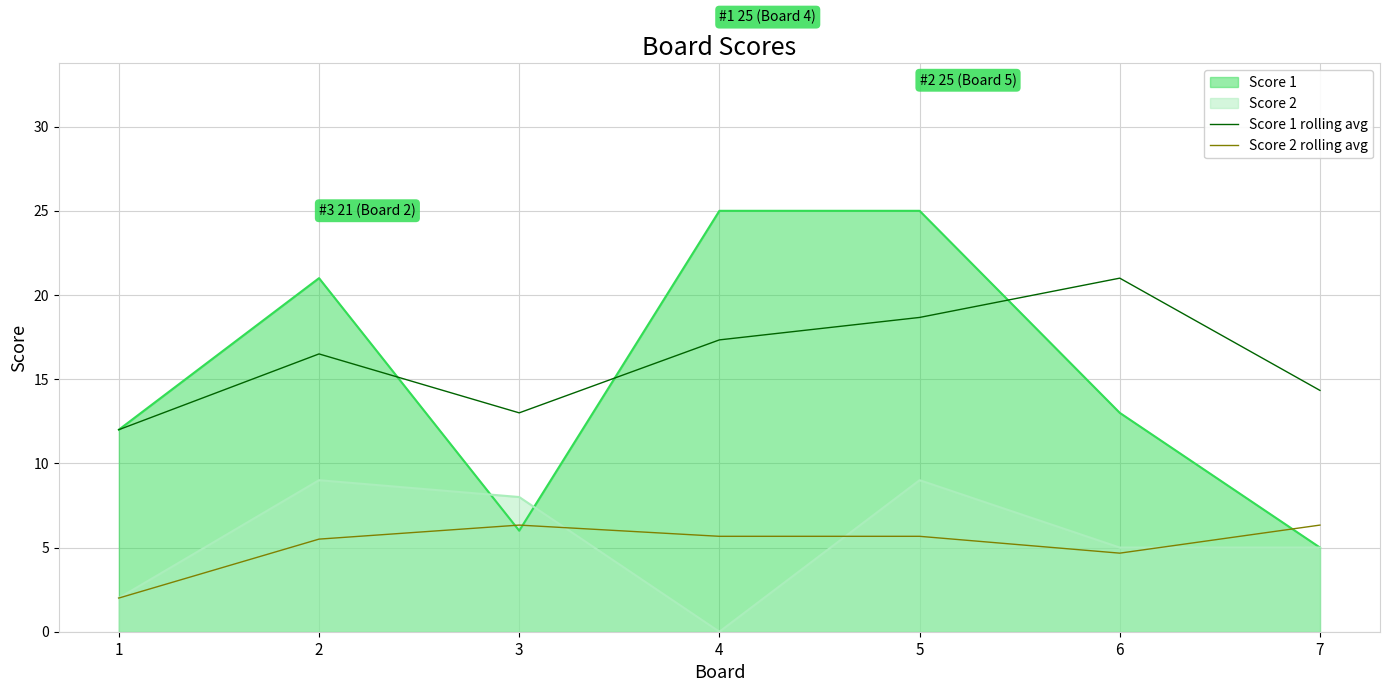

At how many categories does at least one series exceed 20?

4